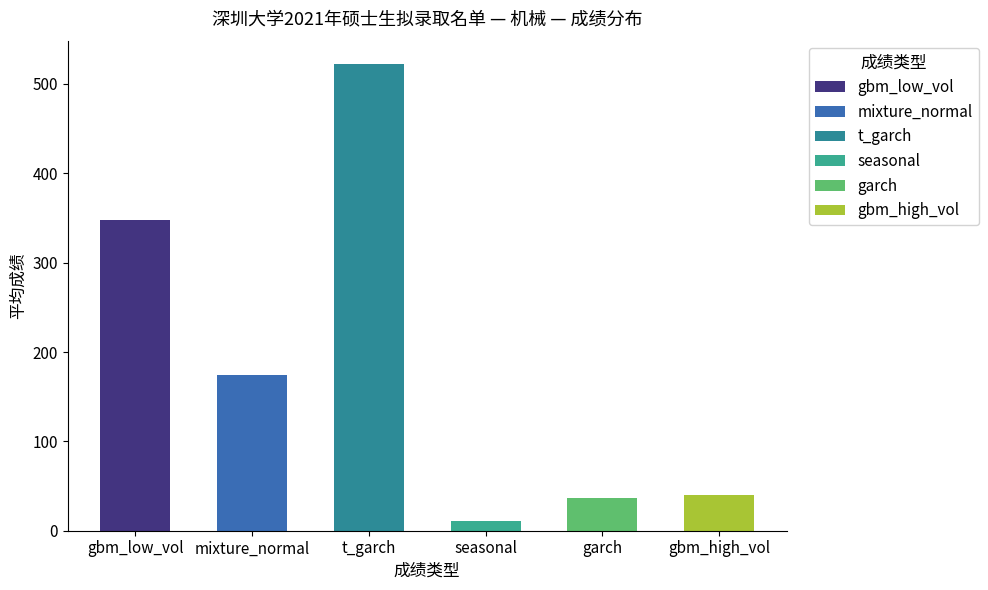

Where is the data nearest to the value 266?

gbm_low_vol